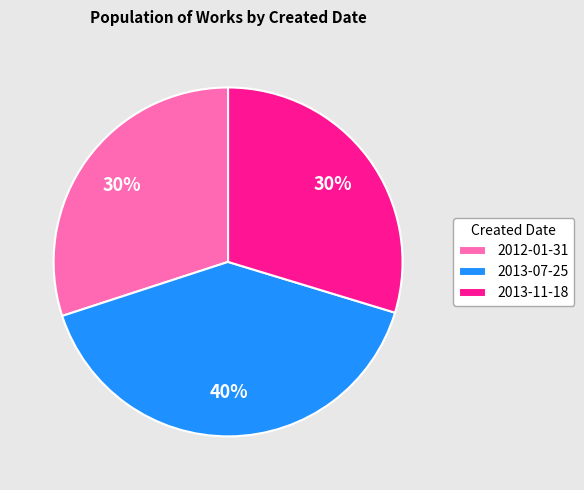

Between 2013-07-25 and 2013-11-18, which is larger?

2013-07-25